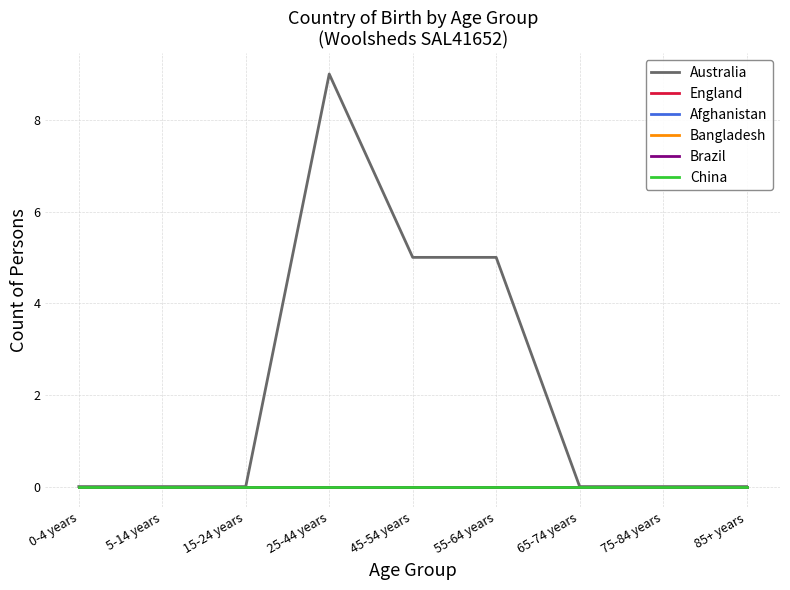

How many lines are shown in the chart?

6